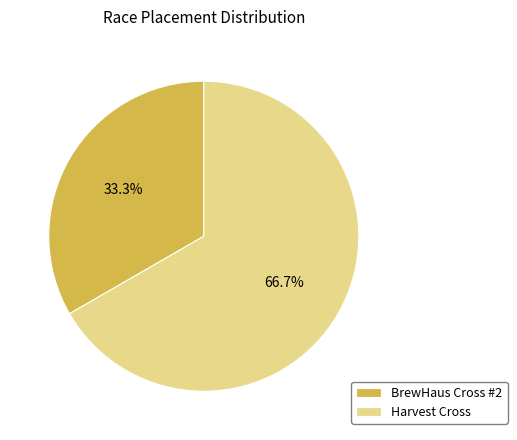

What is the largest slice in the pie chart?

Harvest Cross